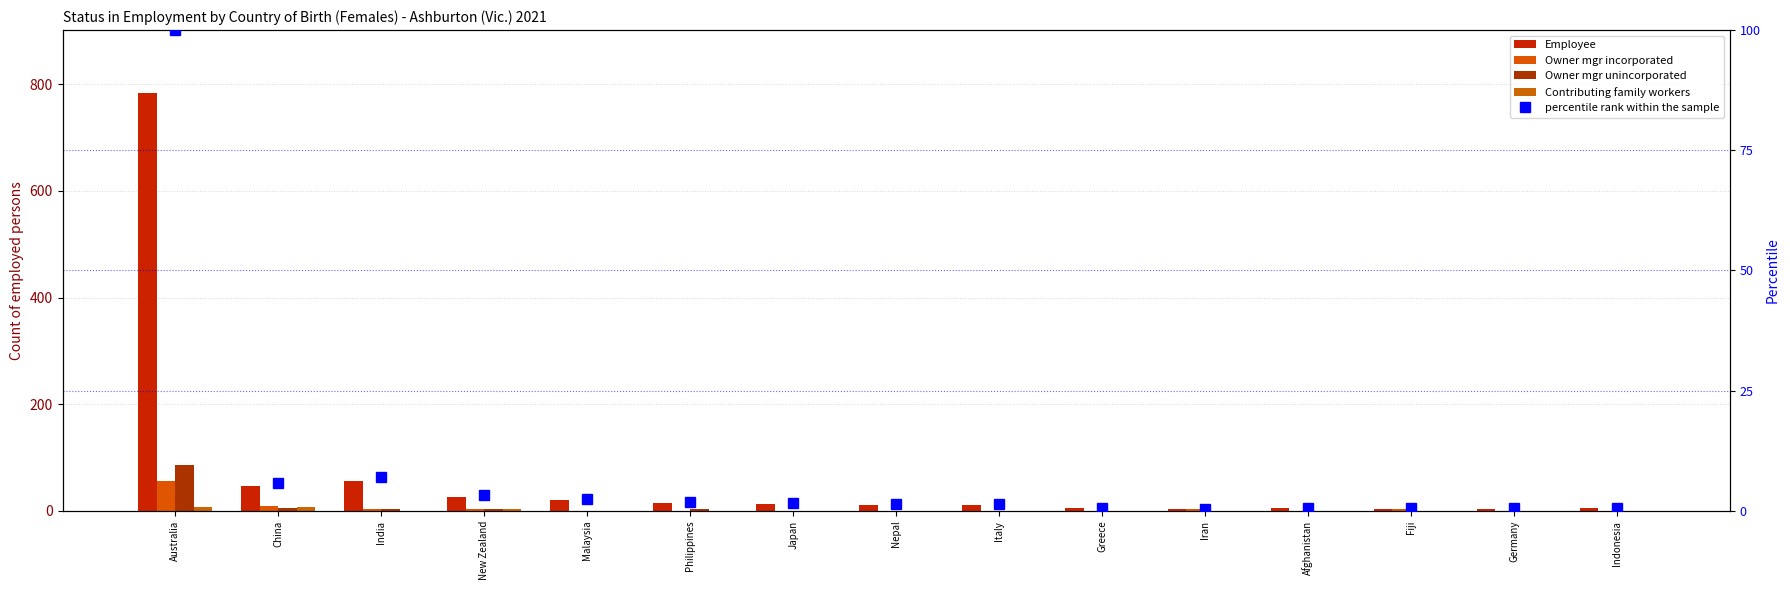

True or false: Employee has a value of 26.0 at New Zealand.

True